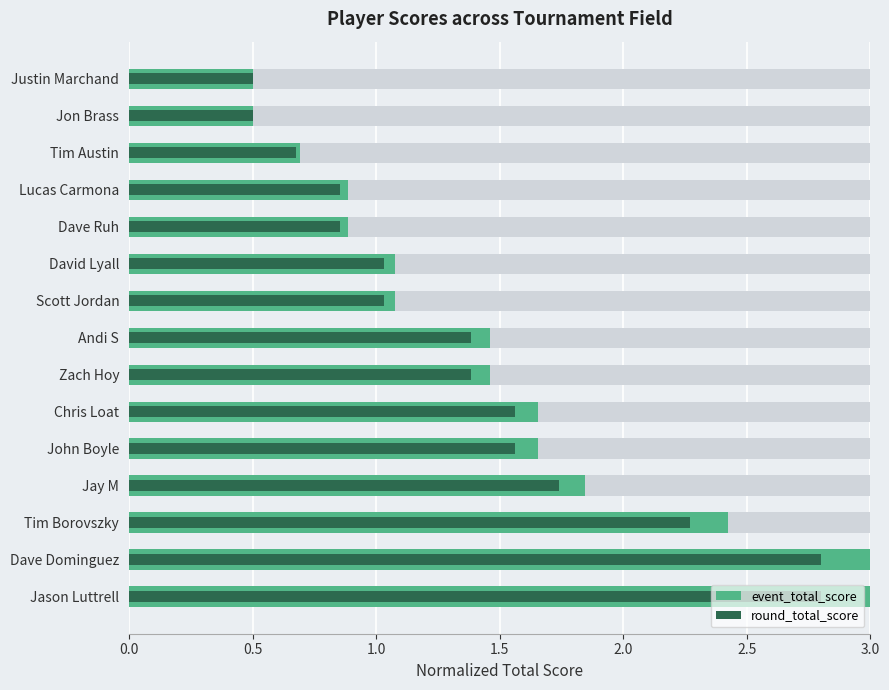

At how many categories does at least one series exceed 2?

3